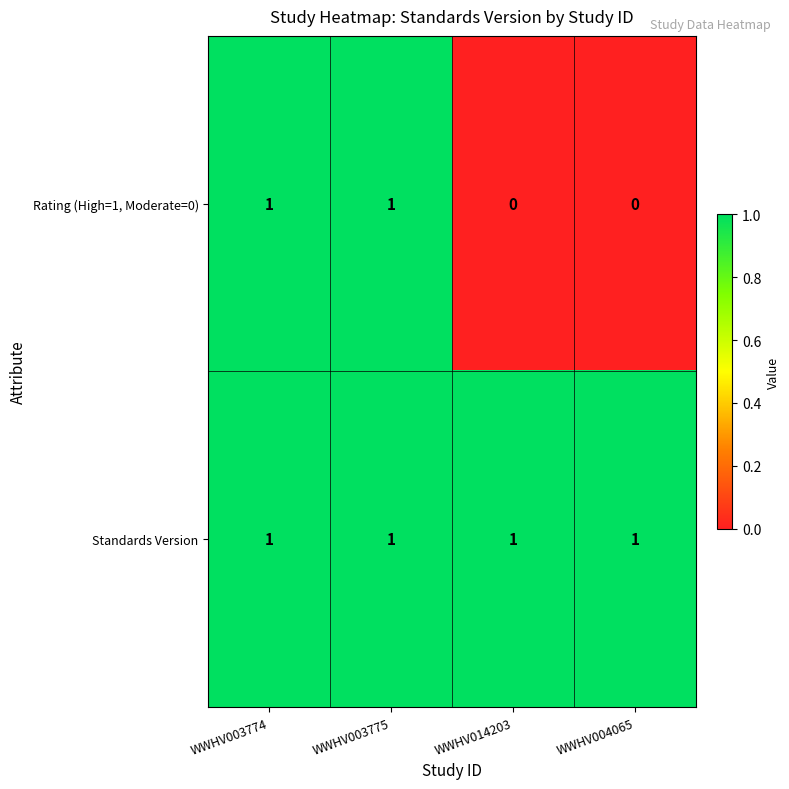

Rank the series by their average value, from highest to lowest.

Standards Version, Rating (High=1, Moderate=0)